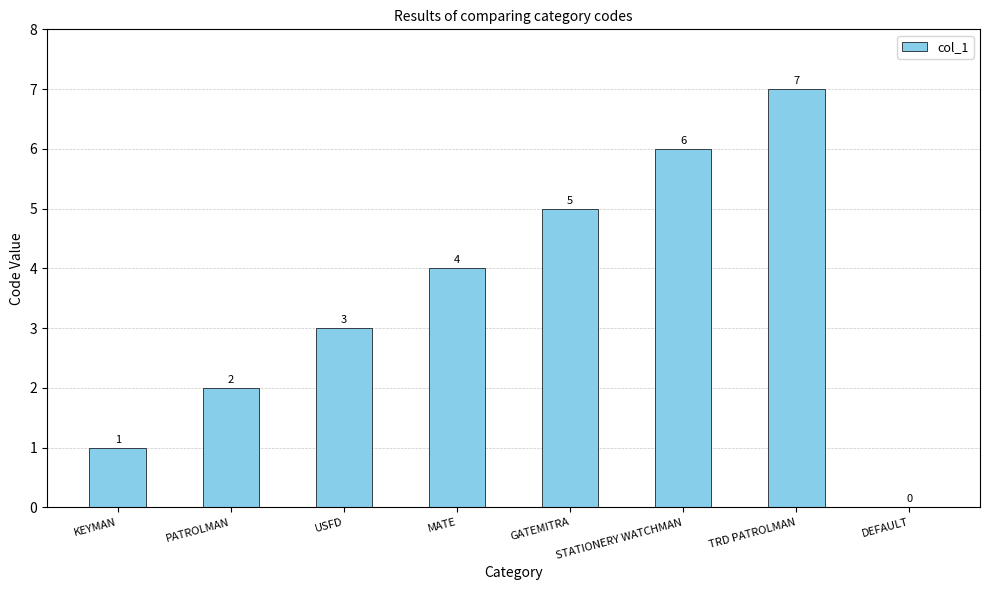

True or false: the data shows 1 at KEYMAN.

True